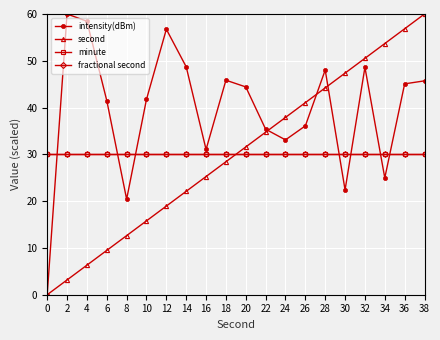

Which series ends up on top after the final intersection of second and minute?

second